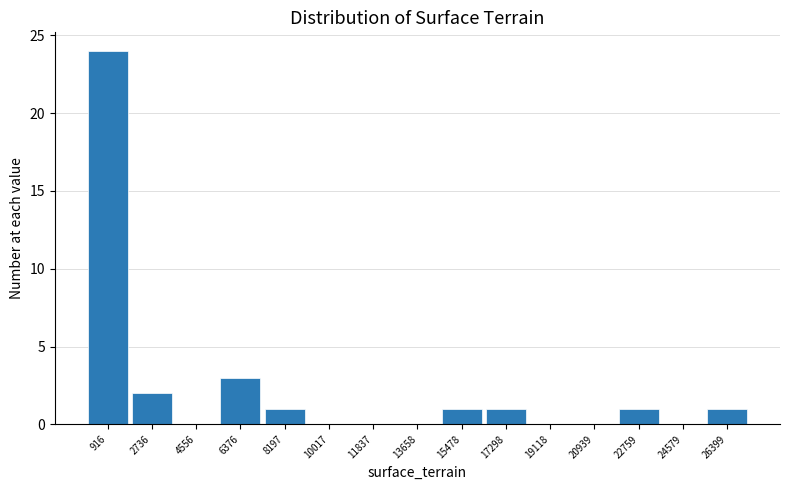

Which range on the x-axis has the tallest bar?

0 to 1800